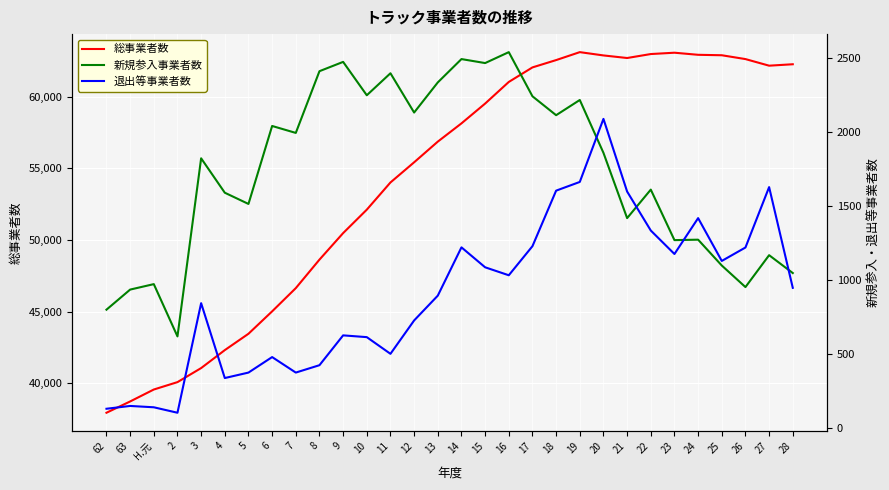

What is the label of the 5th point from the left?

3